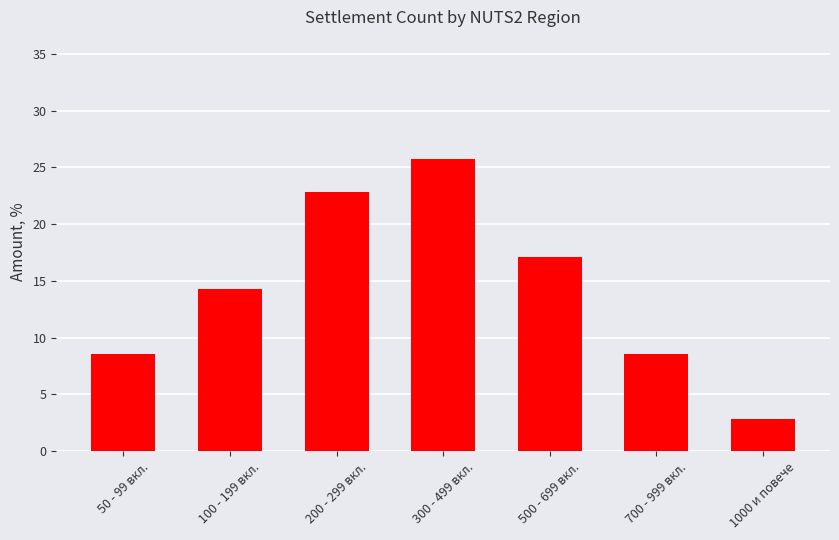

Reading right to left, list all the values displayed in this chart.

1000 и повече=2.9	700 - 999 вкл.=8.6	500 - 699 вкл.=17.1	300 - 499 вкл.=25.7	200 - 299 вкл.=22.9	100 - 199 вкл.=14.3	50 - 99 вкл.=8.6